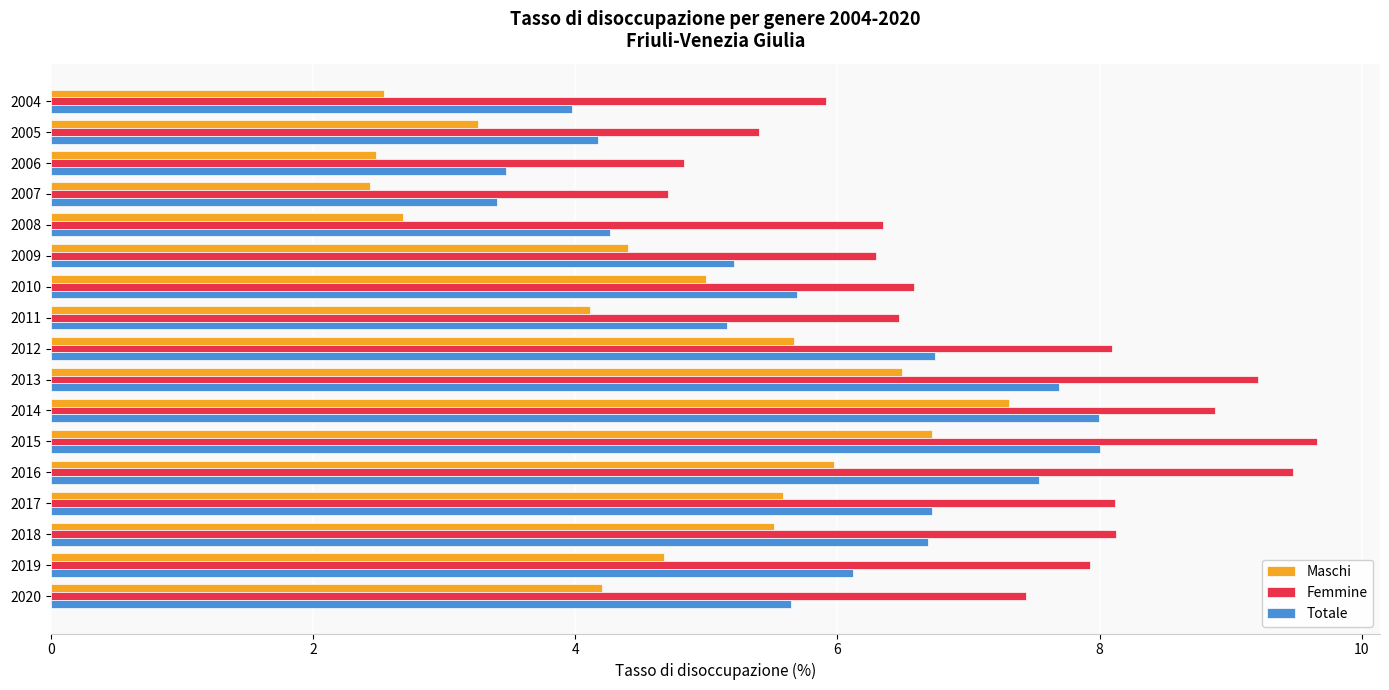

List the series in order of their overall mean, lowest first.

Maschi, Totale, Femmine